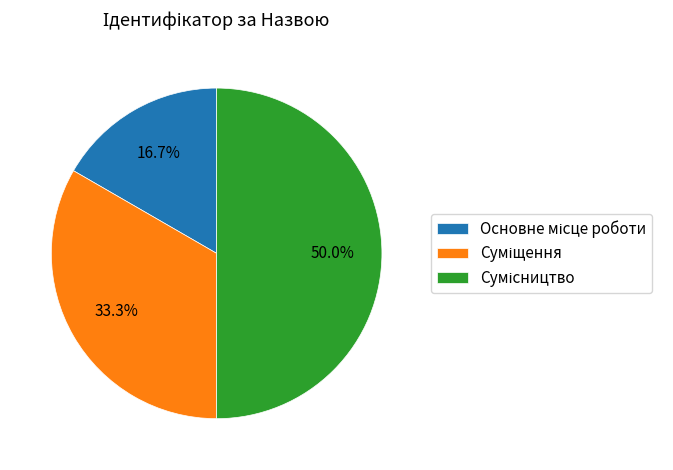

Count the number of slices in the pie.

3